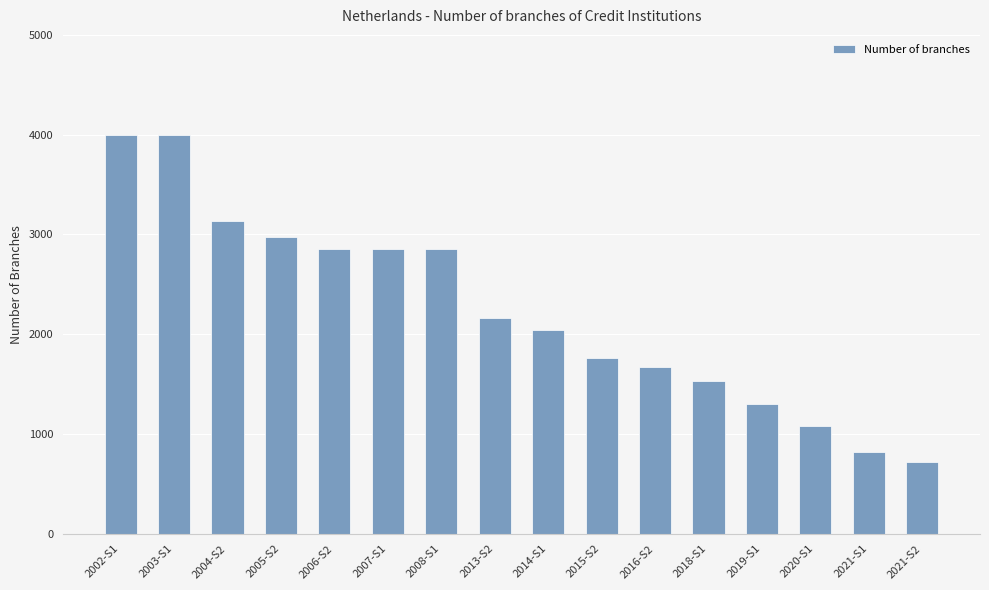

What is the value of the 13th bar from the left?

1305